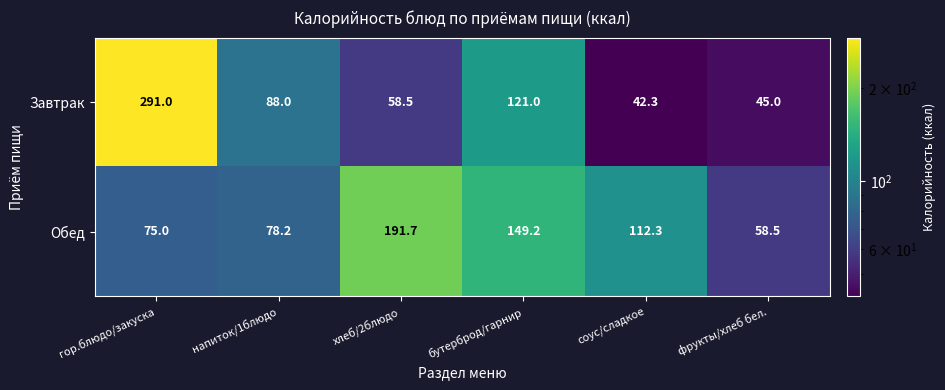

Which label corresponds to the largest value in the chart?

гор.блюдо/закуска